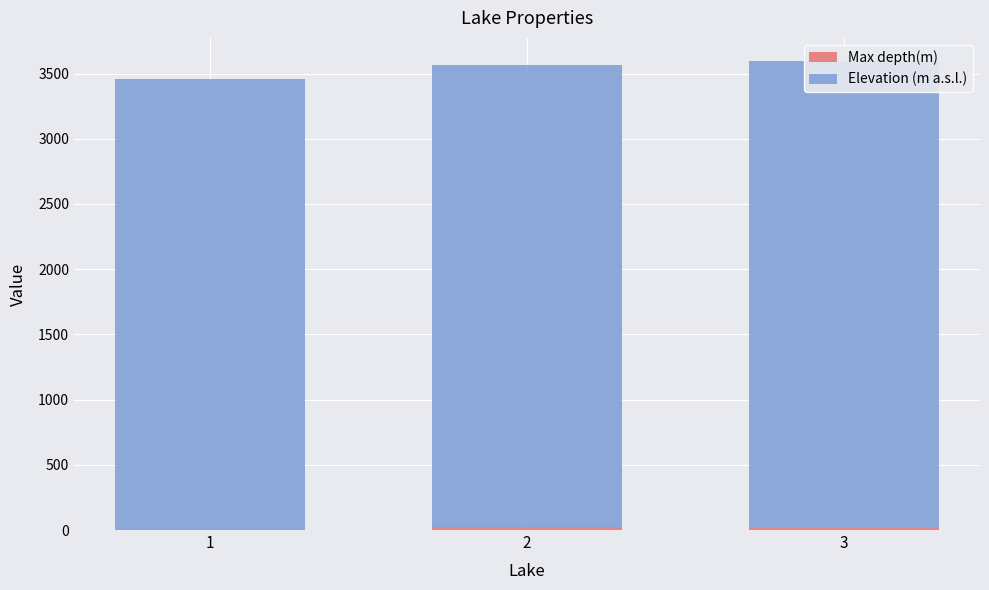

Reading left to right, list all the values displayed in this chart.

Max depth(m): 1=5	2=22	3=14
Elevation (m a.s.l.): 1=3450	2=3540	3=3580